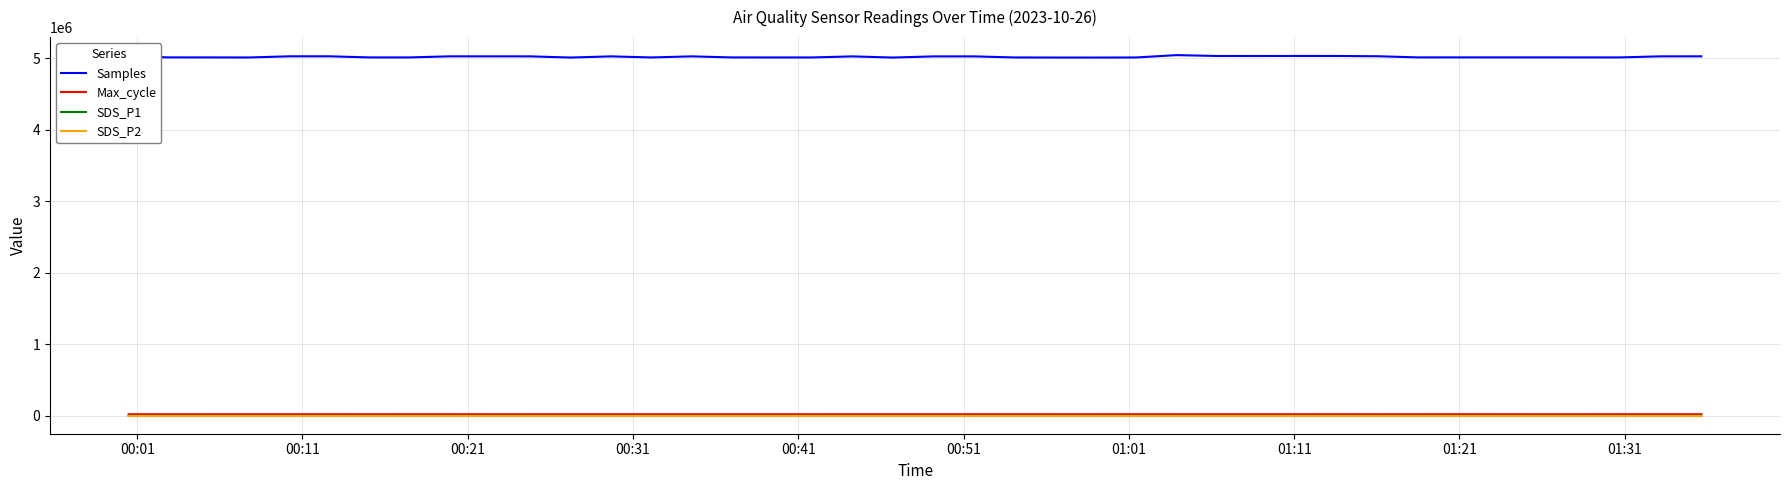

True or false: SDS_P1 and Samples intersect in this chart.

False